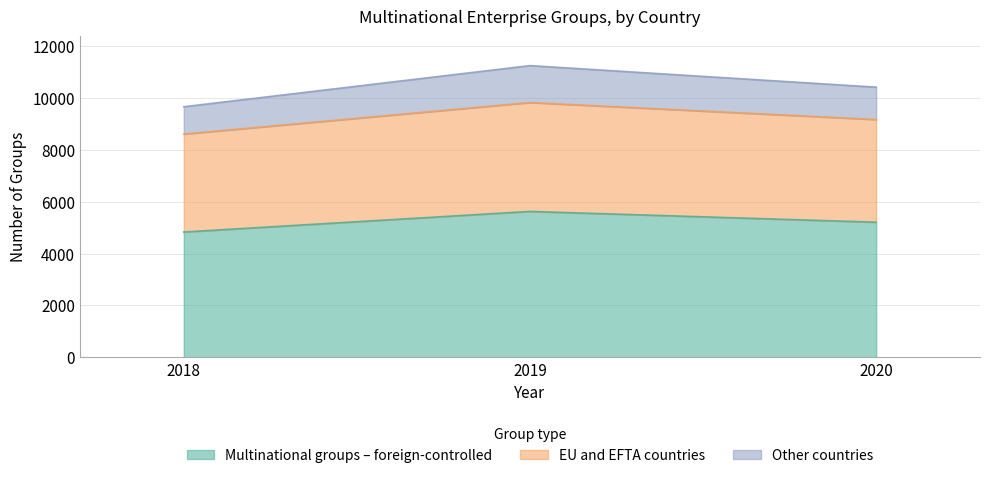

Reading left to right, what are the values for Multinational groups – foreign-controlled?

4836	5630	5214